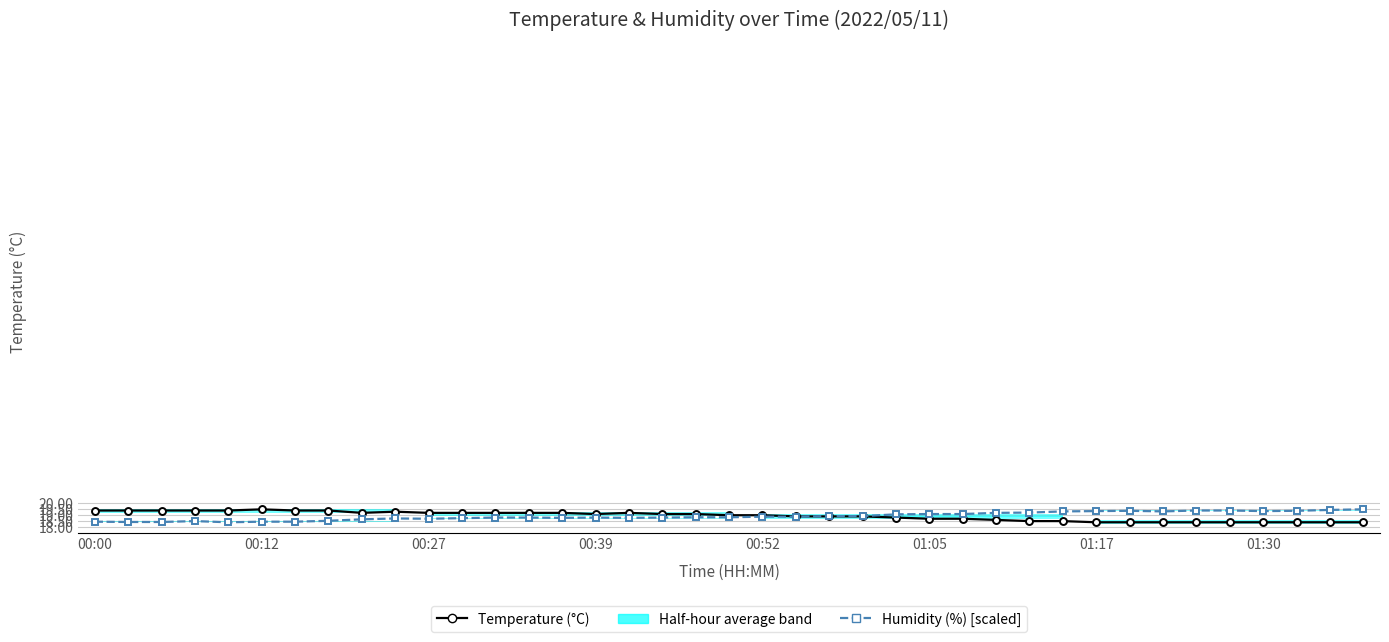

Reading right to left, list all the values displayed in this chart.

Temperature (°C): 18.4	18.4	18.4	18.4	18.4	18.4	18.4	18.4	18.4	18.5	18.5	18.6	18.7	18.7	18.8	18.9	18.9	18.9	19.0	19.0	19.1	19.1	19.2	19.1	19.2	19.2	19.2	19.2	19.2	19.3	19.2	19.4	19.4	19.5	19.4	19.4	19.4	19.4	19.4
Humidity (%) [scaled]: 19.5	19.5	19.4	19.3	19.4	19.4	19.3	19.4	19.3	19.3	19.2	19.2	19.1	19.1	19.1	18.9	18.9	18.9	18.9	18.8	18.8	18.8	18.8	18.8	18.8	18.8	18.8	18.8	18.7	18.7	18.6	18.5	18.4	18.4	18.4	18.5	18.4	18.4	18.4